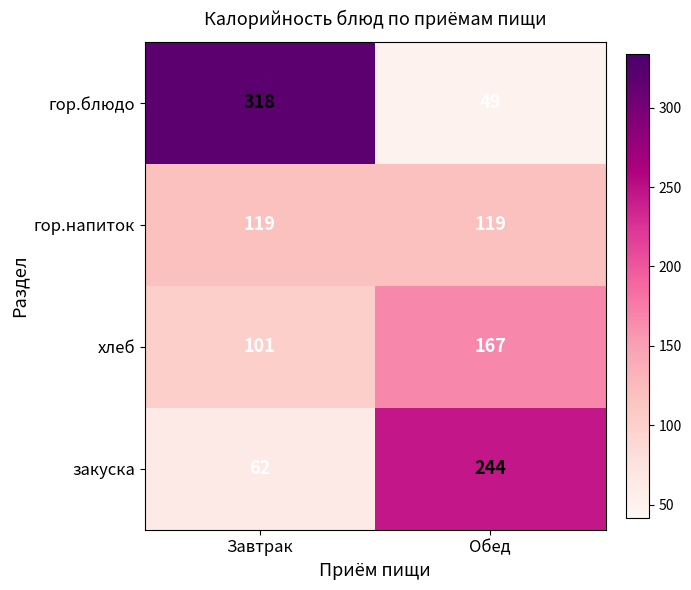

What is the difference between the highest and lowest values at Завтрак?

256